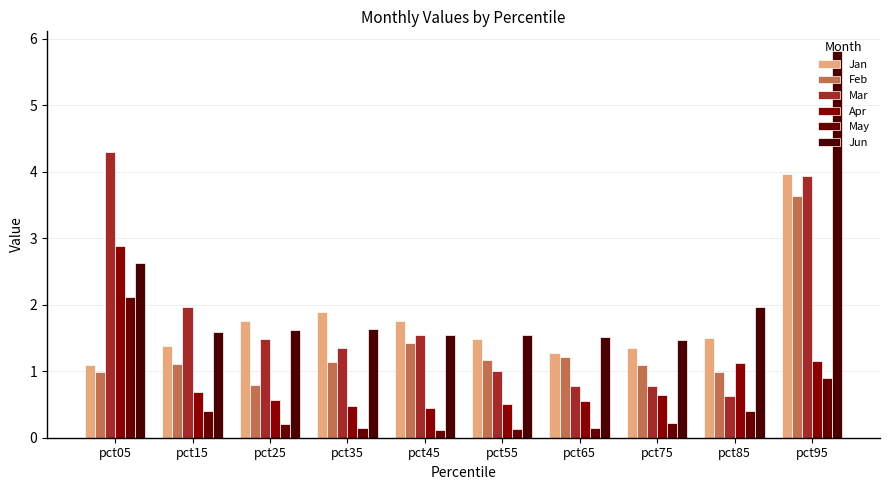

What is the total value across all series at pct95?

19.4